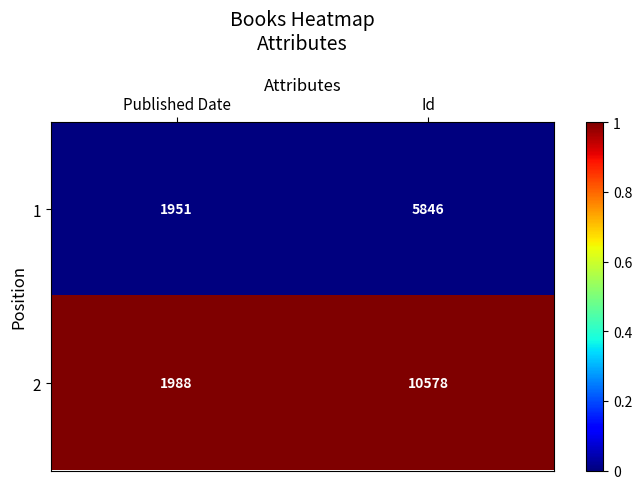

List the series in order of their peak value, highest first.

2, 1